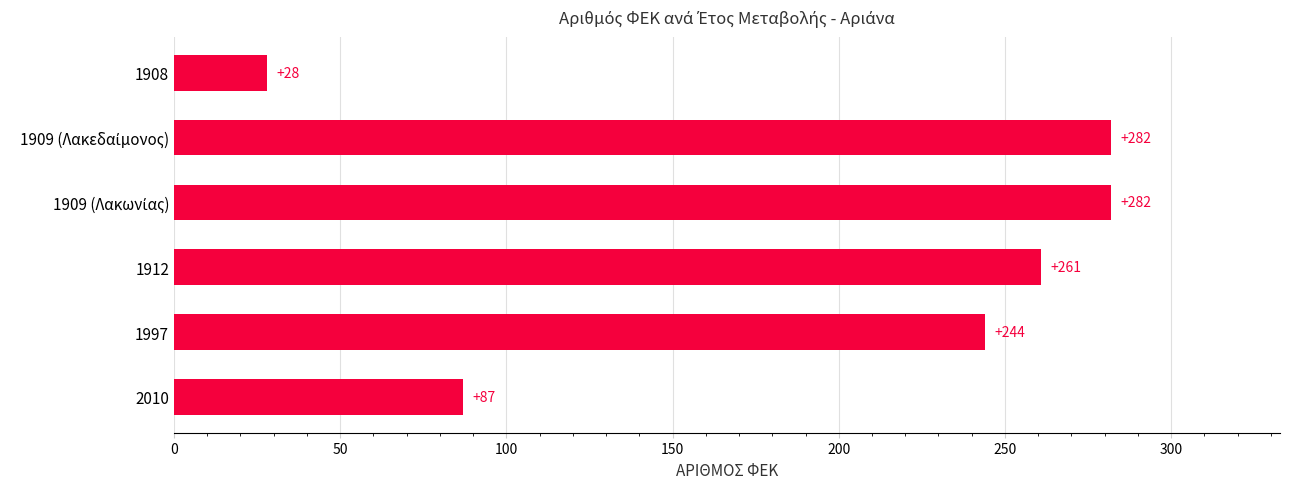

What is the minimum value shown in the chart?

28